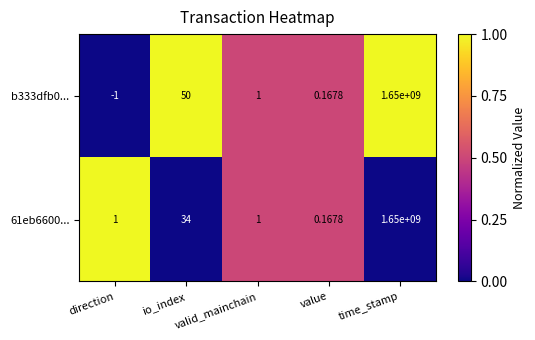

At which label does b333dfb0... reach its minimum?

direction